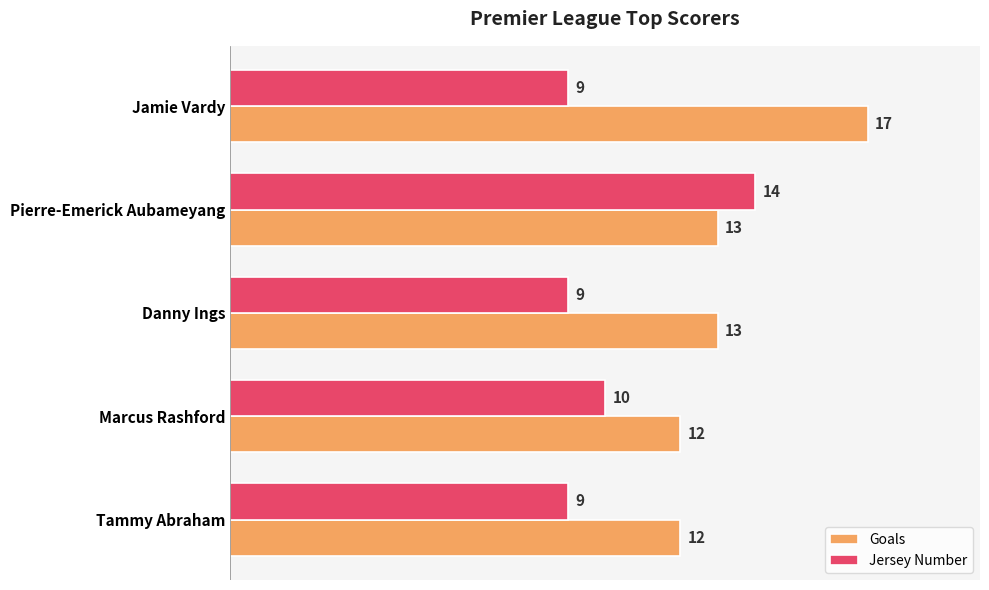

Count the Goals values in the range 12 to 13.

4